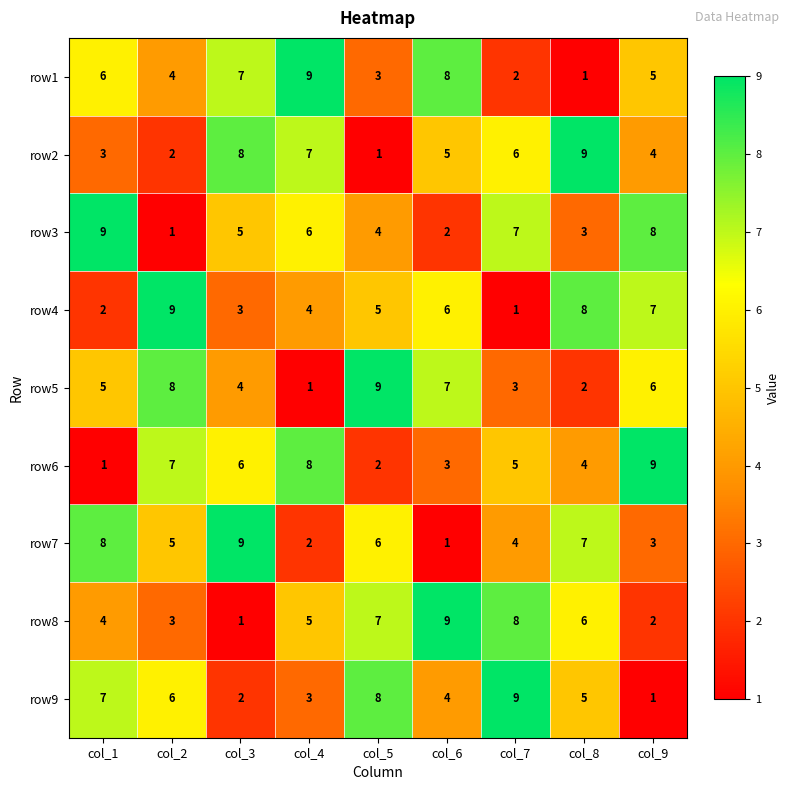

True or false: row5 has a value of 14 at col_2.

False